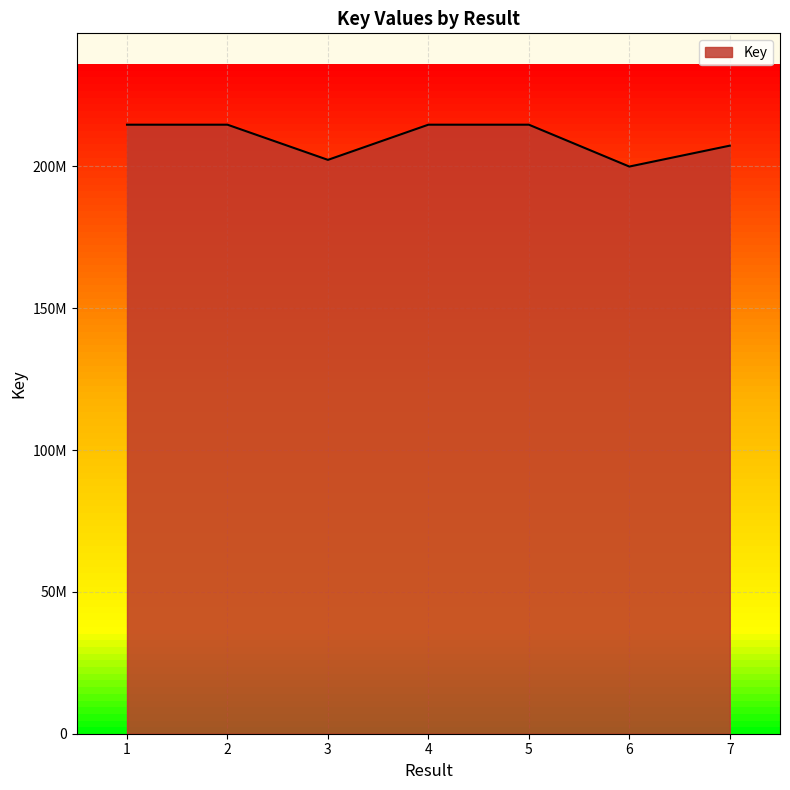

Reading left to right, extract all data points from this chart.

1=214688035	2=214688074	3=202287625	4=214687996	5=214687955	6=199931145	7=207295000